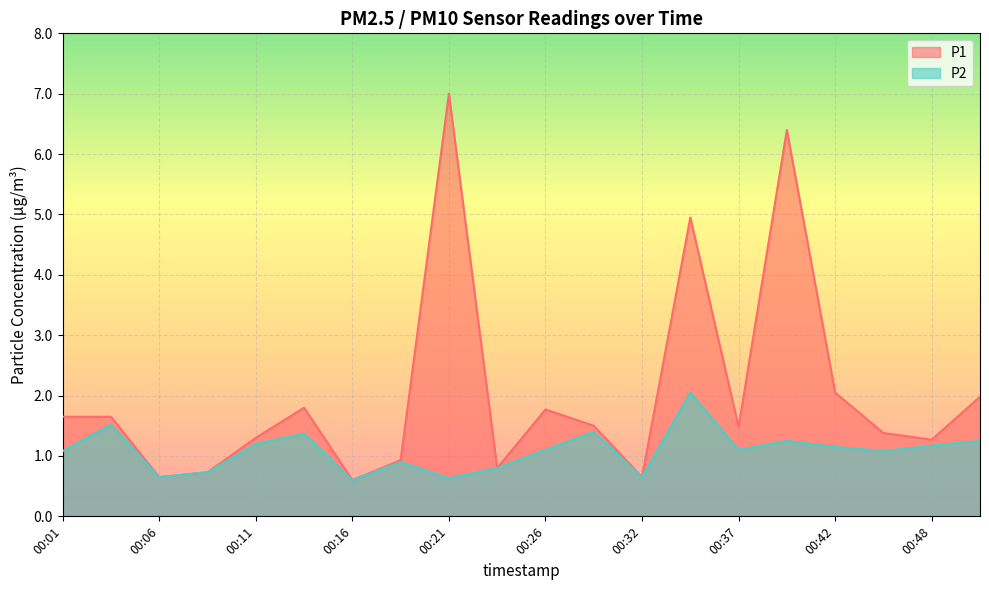

How many values in the P1 series exceed 1?

14